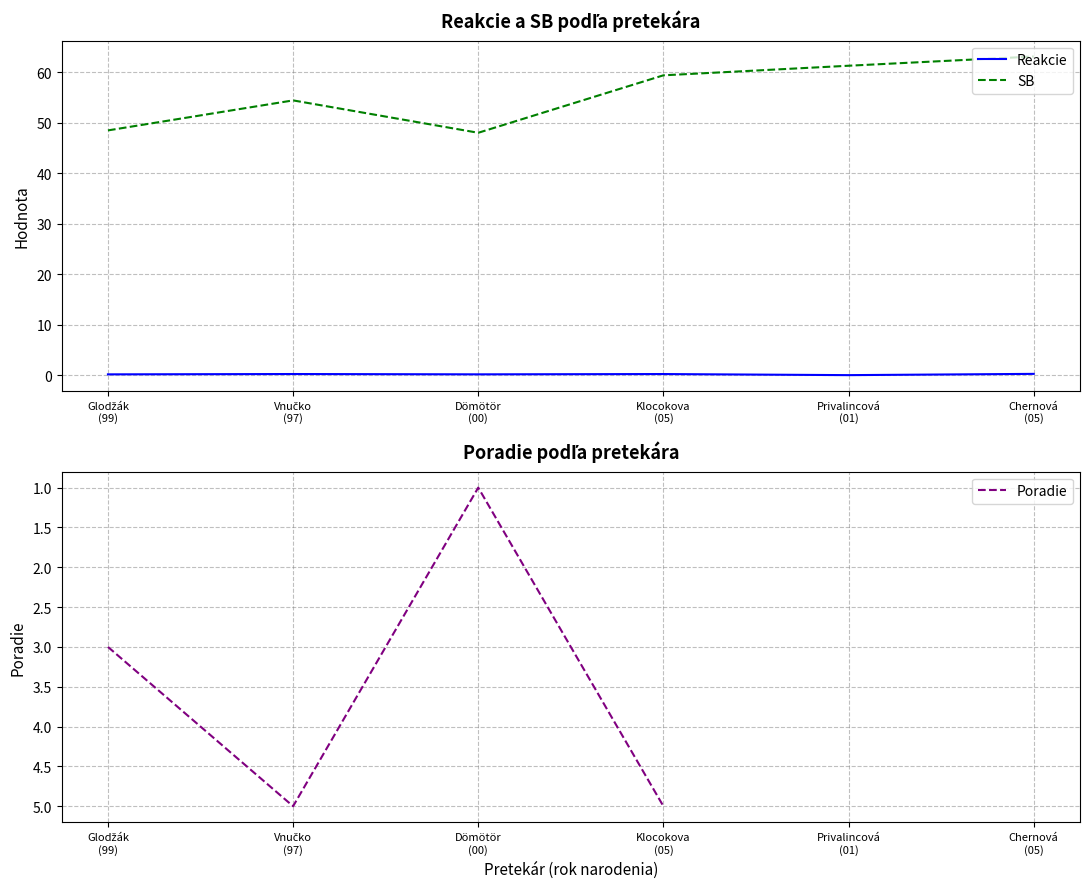

Where is Reakcie nearest to the value 0?

Privalincová
(01)